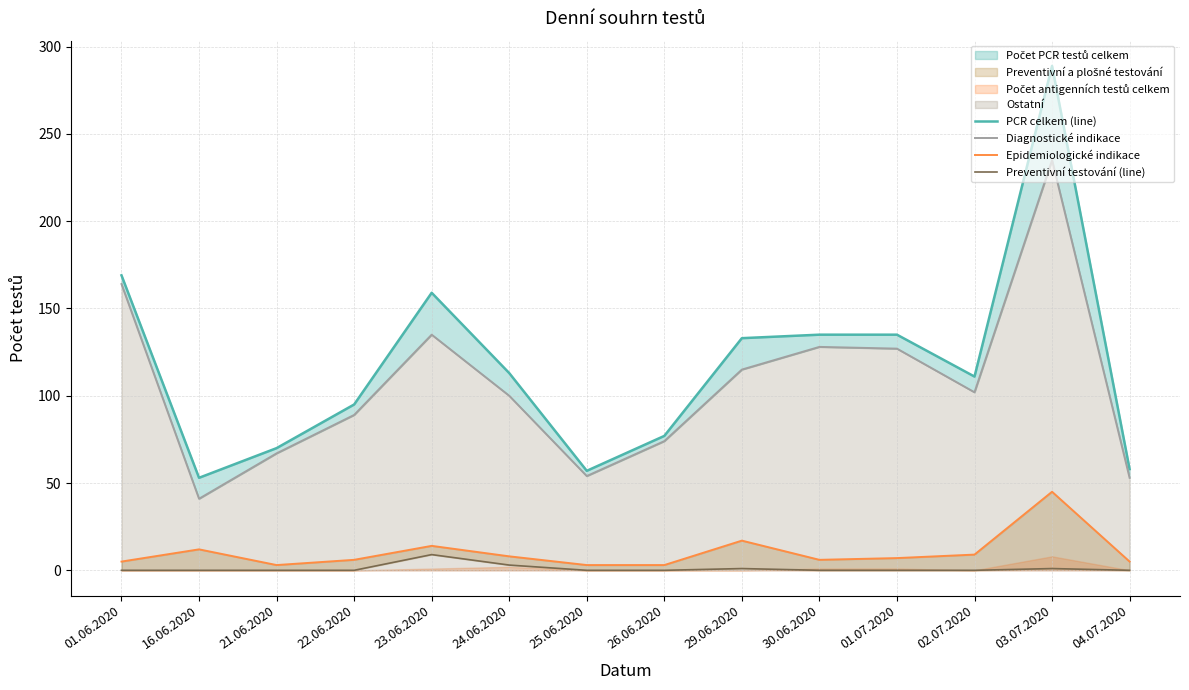

Reading right to left, transcribe all the data shown in this chart.

PCR celkem (line): 04.07.2020=58	03.07.2020=289	02.07.2020=111	01.07.2020=135	30.06.2020=135	29.06.2020=133	26.06.2020=77	25.06.2020=57	24.06.2020=113	23.06.2020=159	22.06.2020=95	21.06.2020=70	16.06.2020=53	01.06.2020=169
Diagnostické indikace: 04.07.2020=53	03.07.2020=235	02.07.2020=102	01.07.2020=127	30.06.2020=128	29.06.2020=115	26.06.2020=74	25.06.2020=54	24.06.2020=100	23.06.2020=135	22.06.2020=89	21.06.2020=67	16.06.2020=41	01.06.2020=164
Epidemiologické indikace: 04.07.2020=5	03.07.2020=45	02.07.2020=9	01.07.2020=7	30.06.2020=6	29.06.2020=17	26.06.2020=3	25.06.2020=3	24.06.2020=8	23.06.2020=14	22.06.2020=6	21.06.2020=3	16.06.2020=12	01.06.2020=5
Preventivní testování (line): 04.07.2020=0	03.07.2020=1	02.07.2020=0	01.07.2020=0	30.06.2020=0	29.06.2020=1	26.06.2020=0	25.06.2020=0	24.06.2020=3	23.06.2020=9	22.06.2020=0	21.06.2020=0	16.06.2020=0	01.06.2020=0